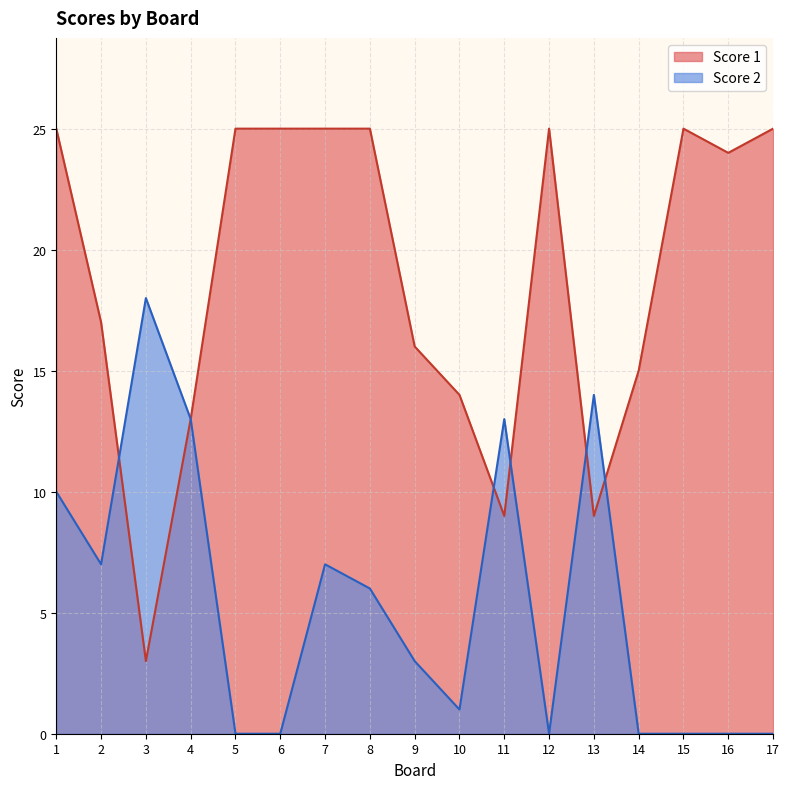

Which label corresponds to the largest value in the chart?

1